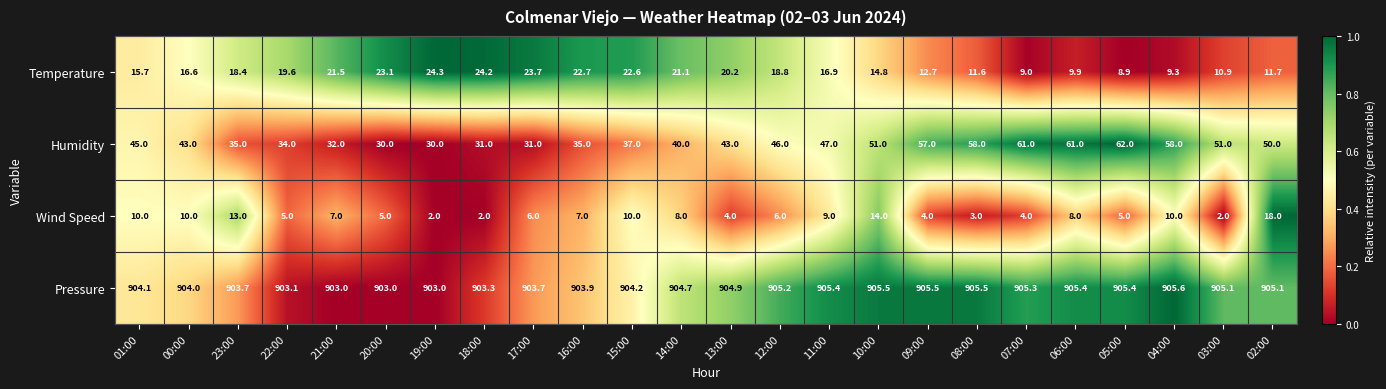

What is the approximate value of Temperature at 00:00?

16.6